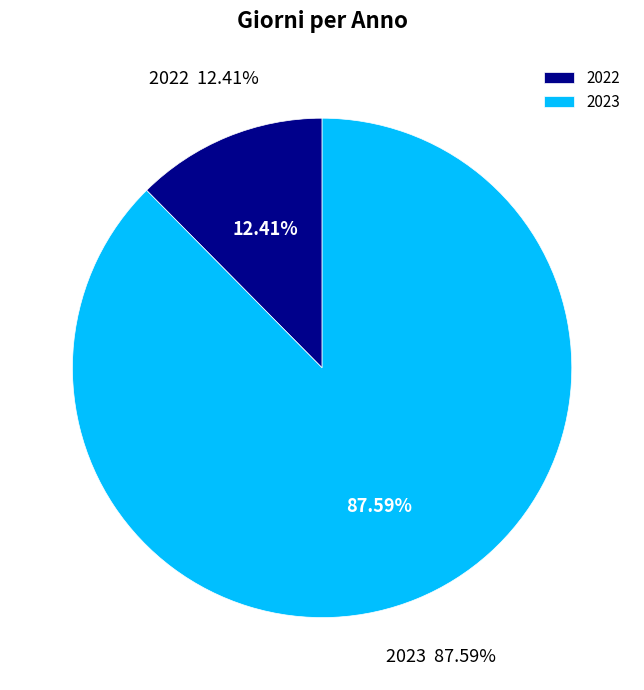

The 2022 slice represents 22% of the pie. True or false?

False